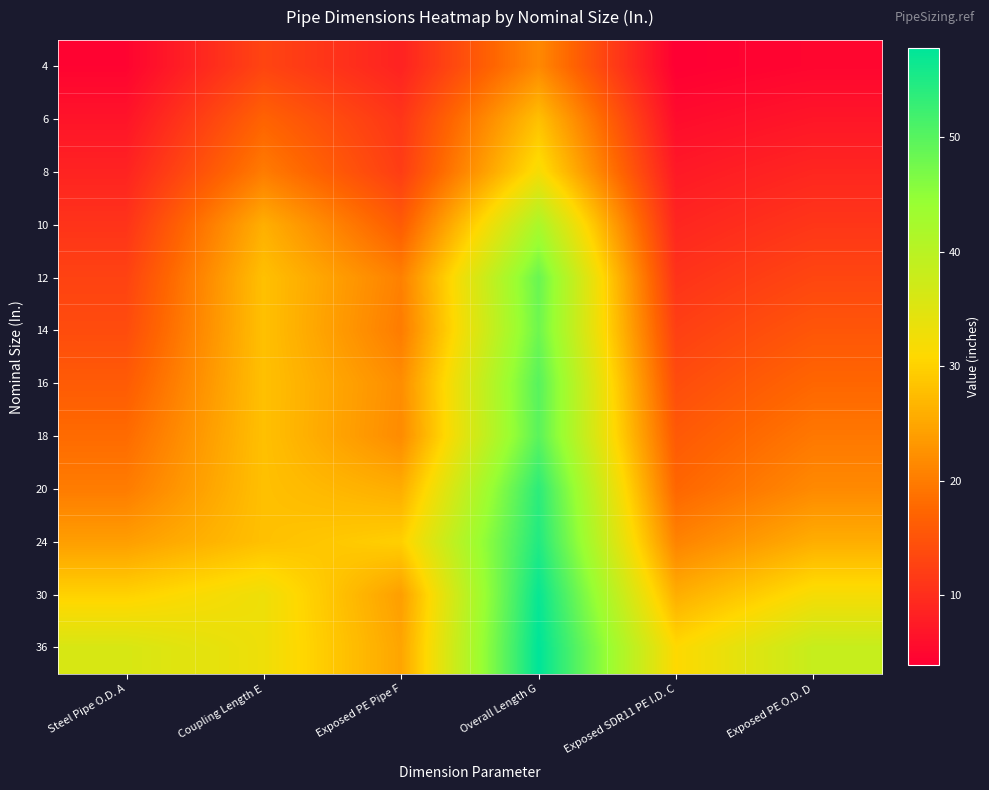

At Coupling Length E, list the series in order from largest to smallest.

30, 36, 12, 14, 16, 18, 20, 24, 10, 8, 6, 4